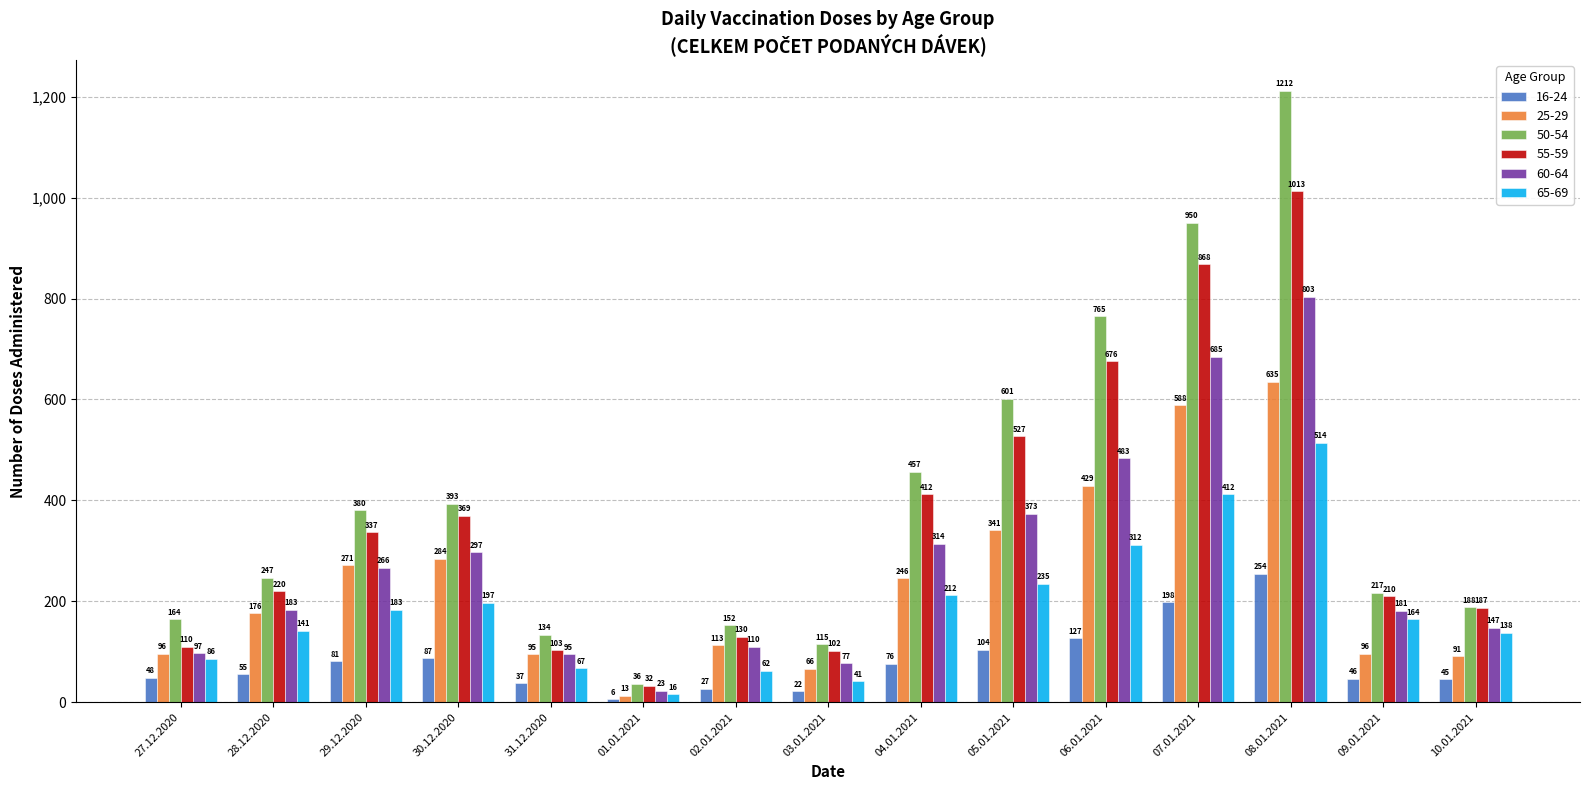

How many data points does each series have?

15